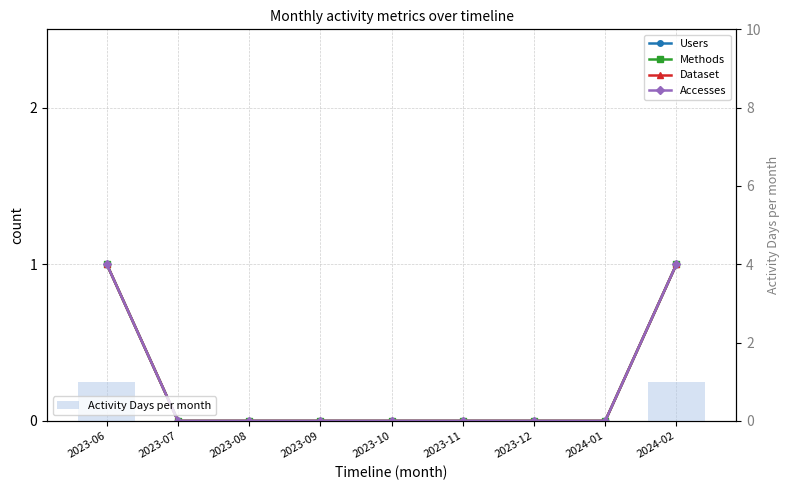

What is the label of the 5th bar from the left?

2023-10